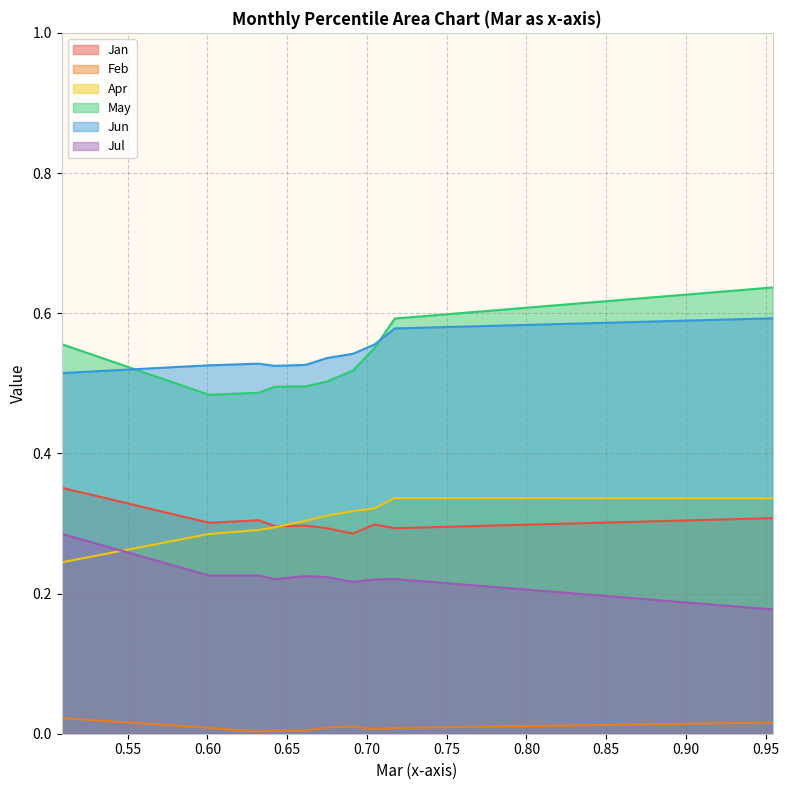

How many distinct data groups are displayed?

6